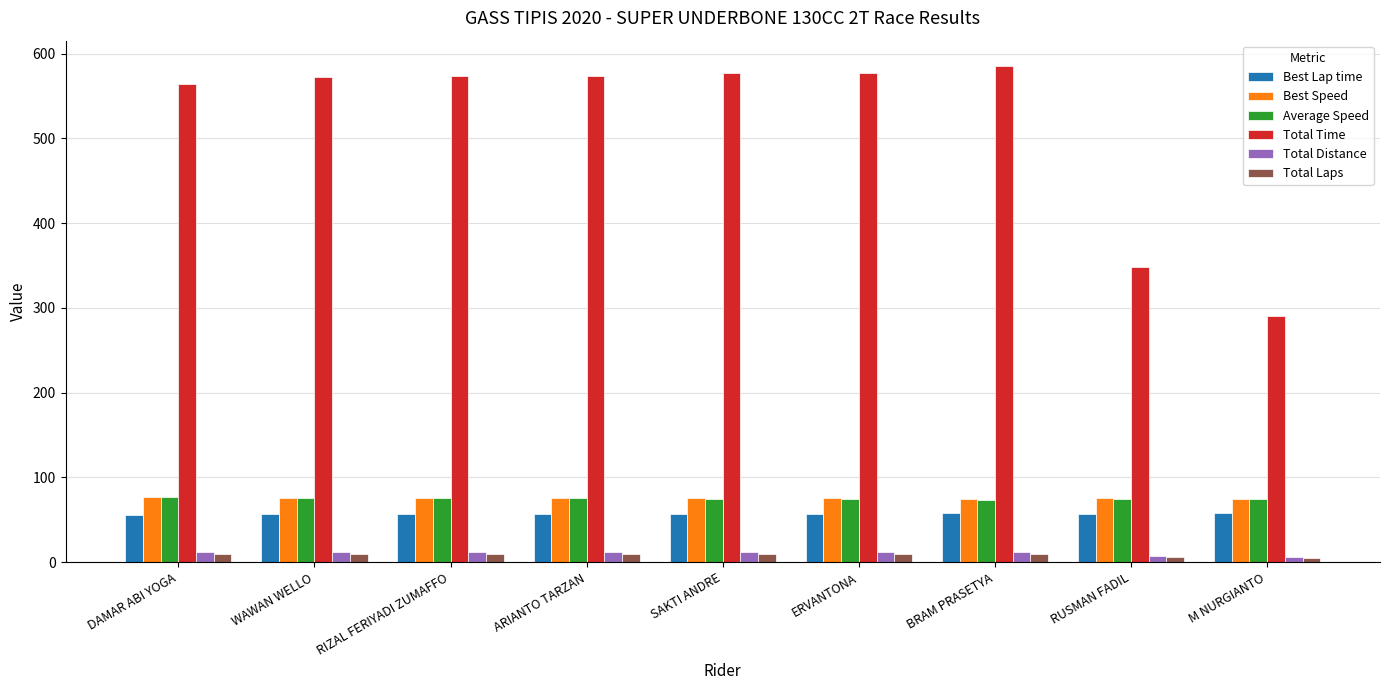

What is the label of the 2nd bar from the right?

RUSMAN FADIL